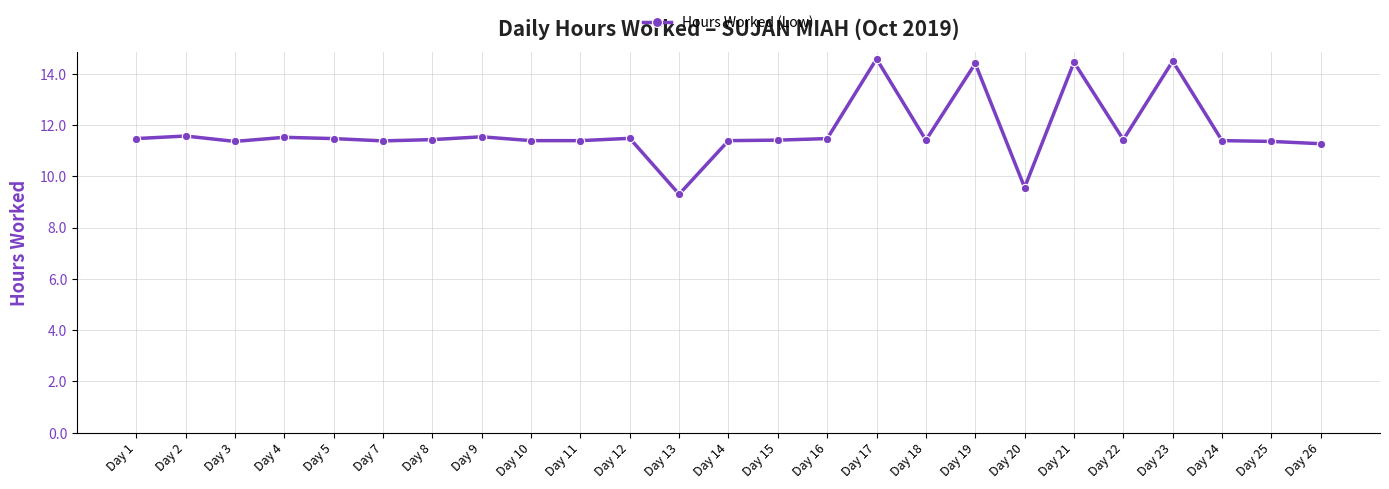

True or false: the data shows 14.4 at Day 21.

True